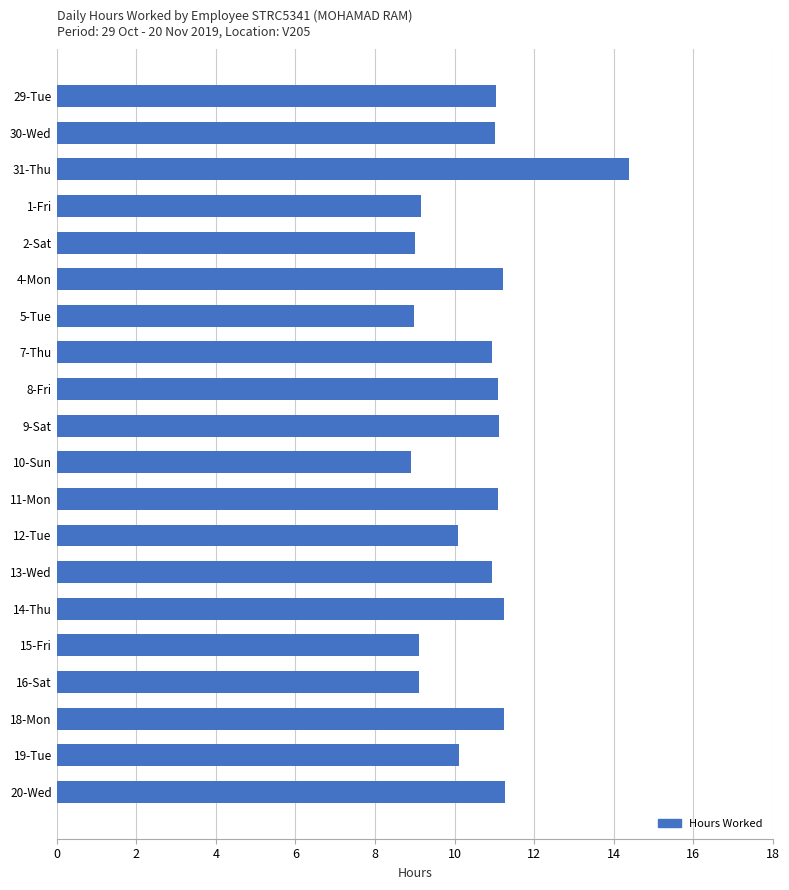

What is the average value?

10.6